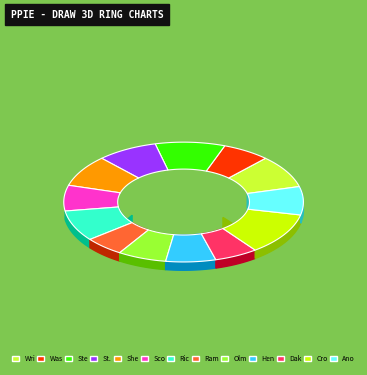

Which slice is the largest?

Crow Wing